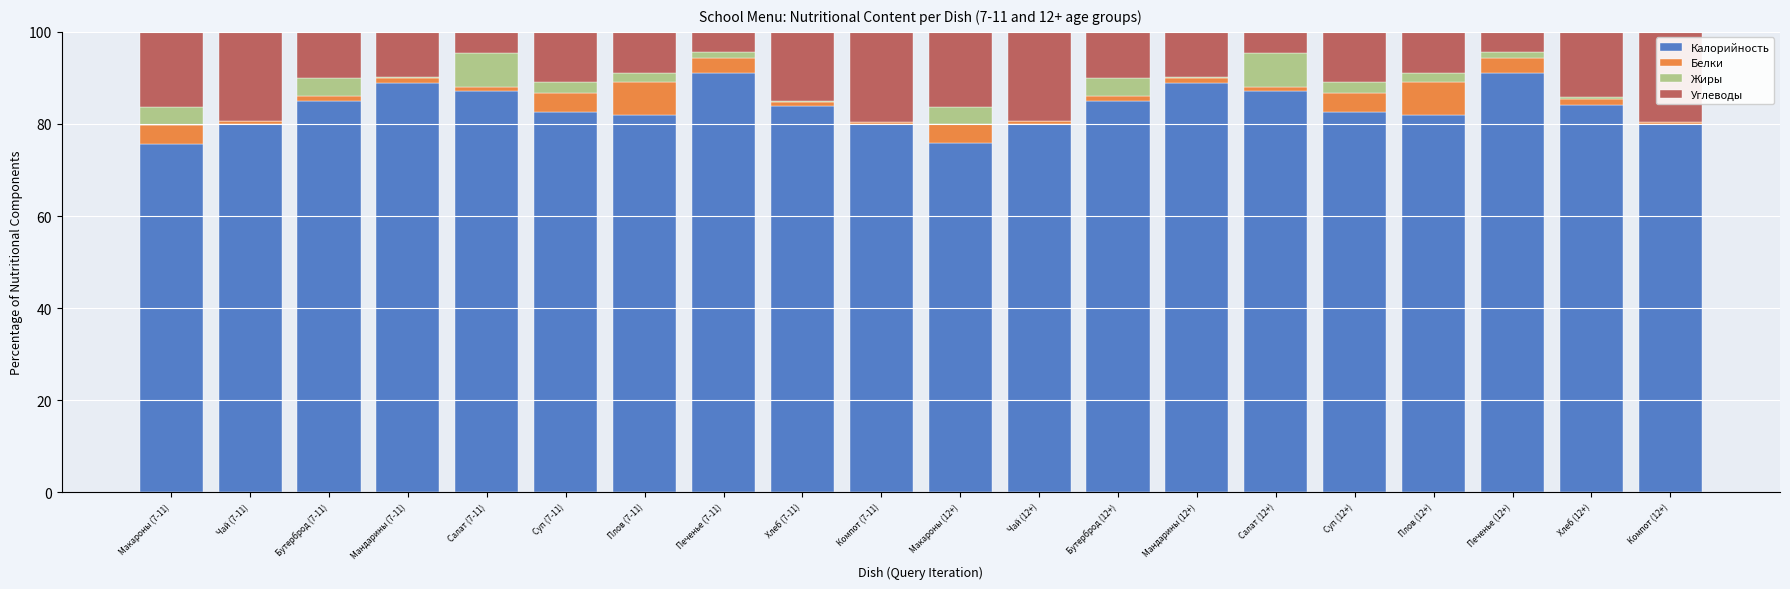

Is it true that Калорийность equals 20.3 at Макароны (7-11)?

False